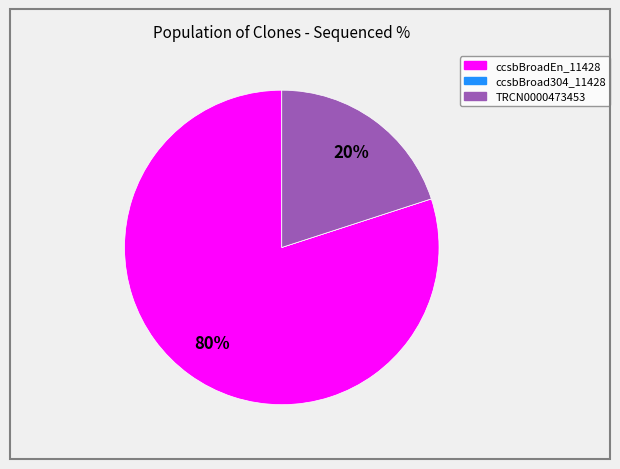

Do ccsbBroadEn_11428 and TRCN0000473453 together represent more than half of the pie?

Yes